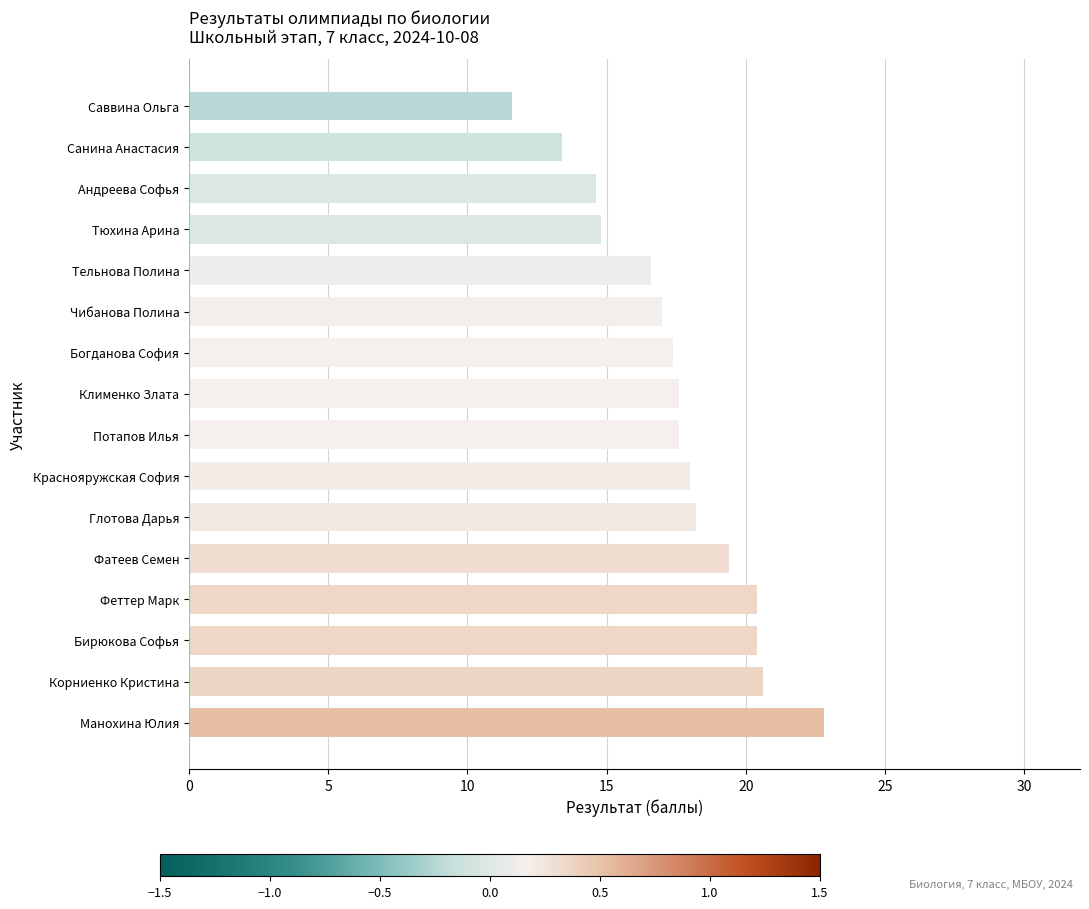

What is the average value?

17.5